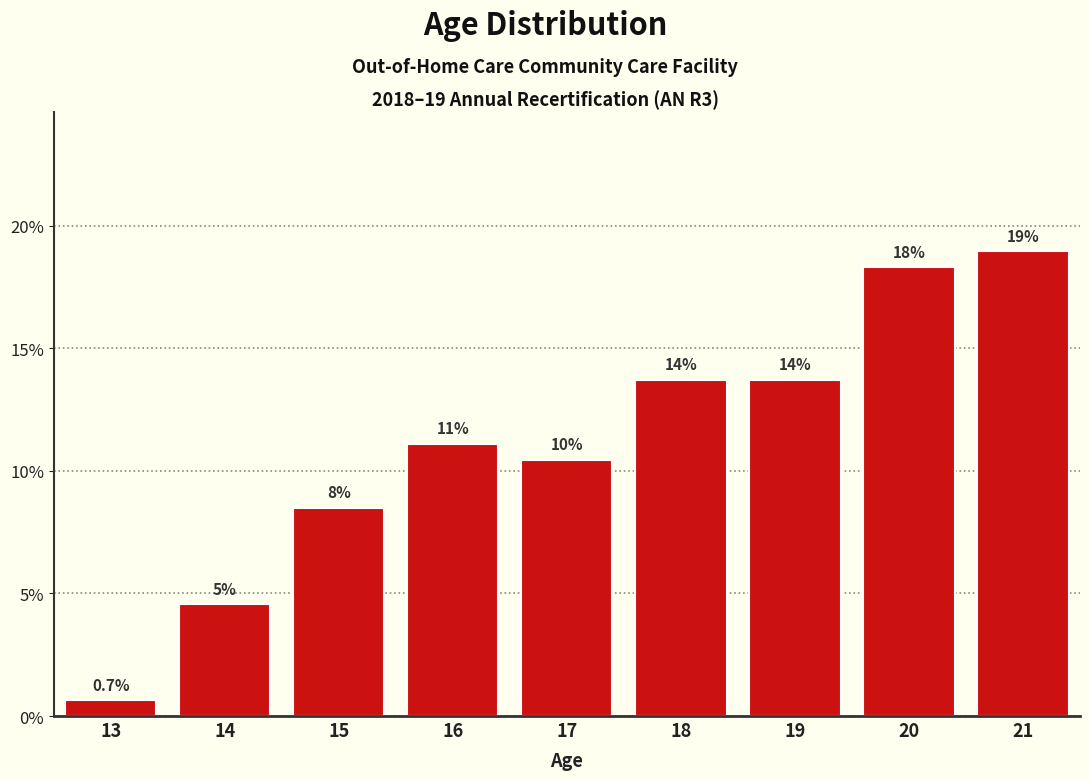

Are the bars horizontal?

No